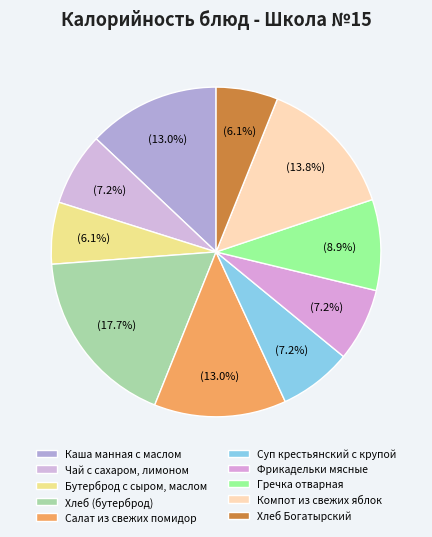

The Каша манная с маслом slice represents 13% of the pie. True or false?

True